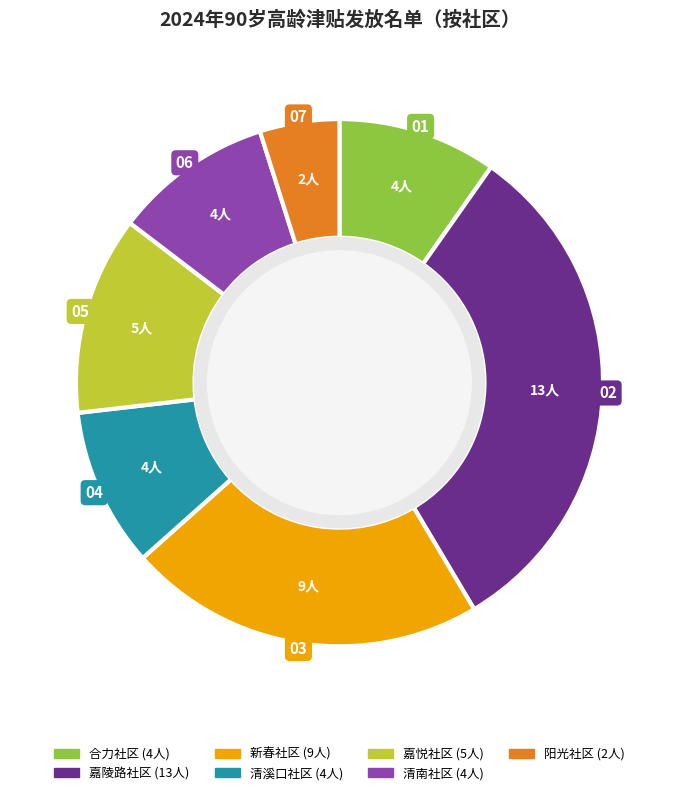

Approximately how many times larger is the value at 阳光社区 compared to 嘉陵路社区?

0.2